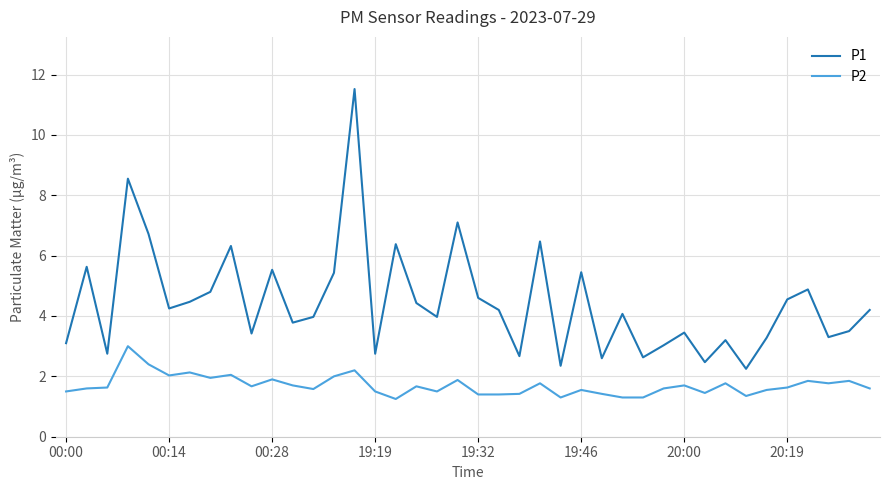

True or false: P2 has more than 0 interior local peaks.

True